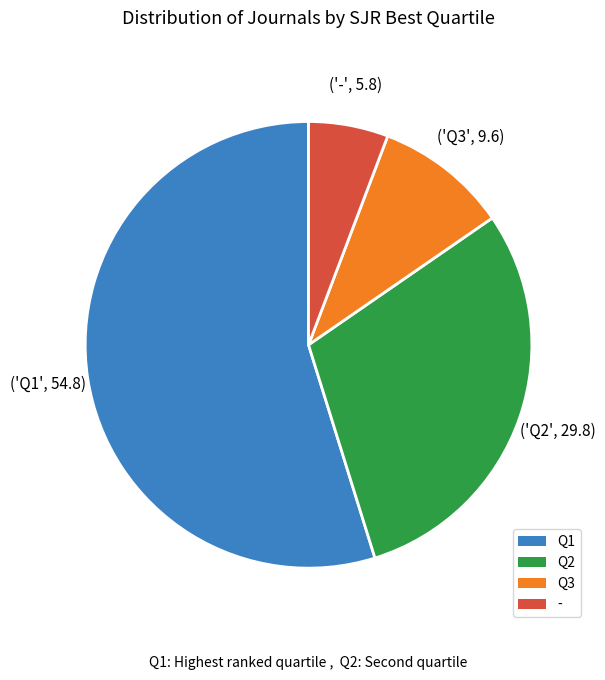

Combined, do Q3 and Q2 account for over 50%?

No